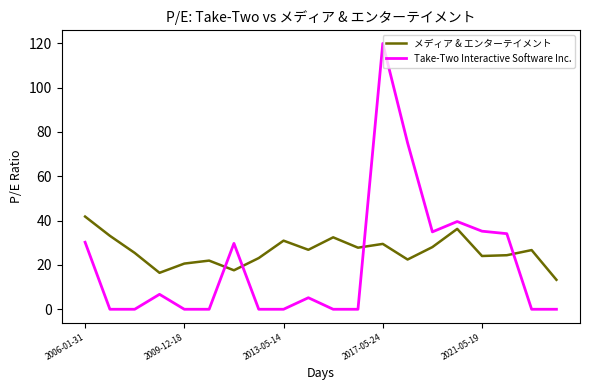

What is the greatest value displayed?

119.9